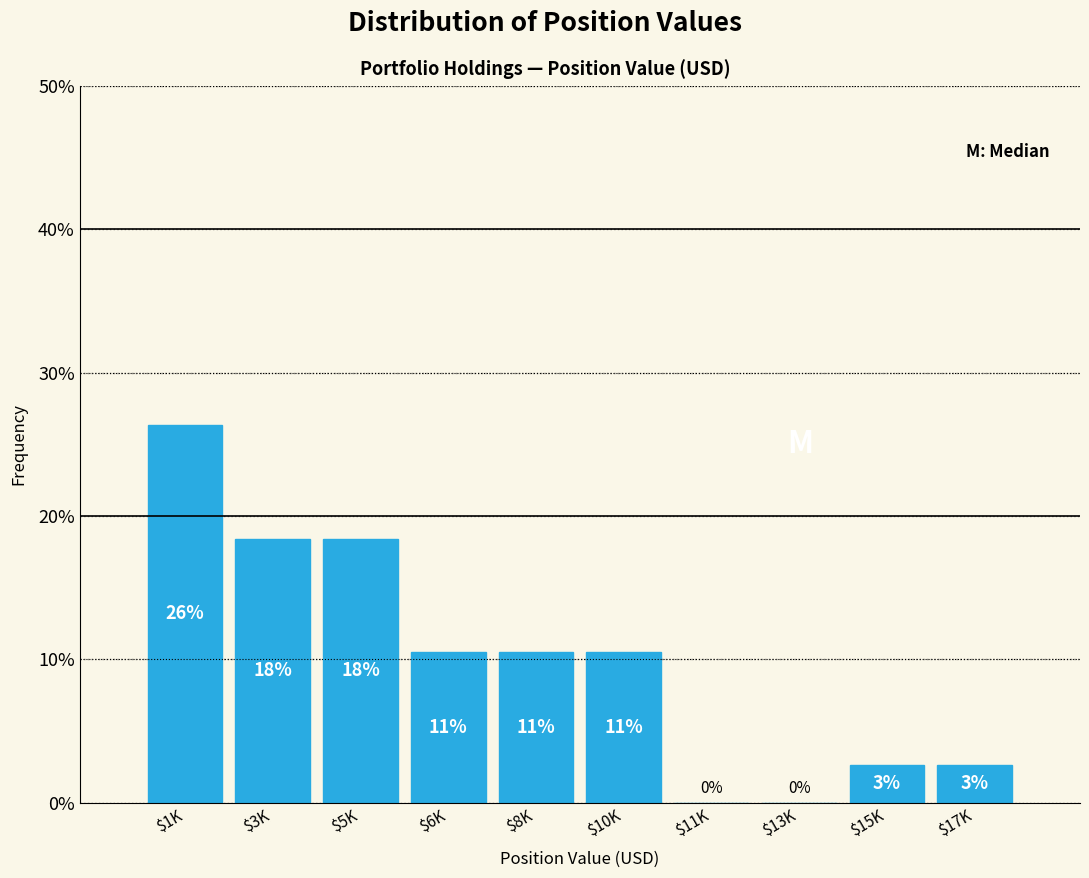

Are the bars horizontal?

No